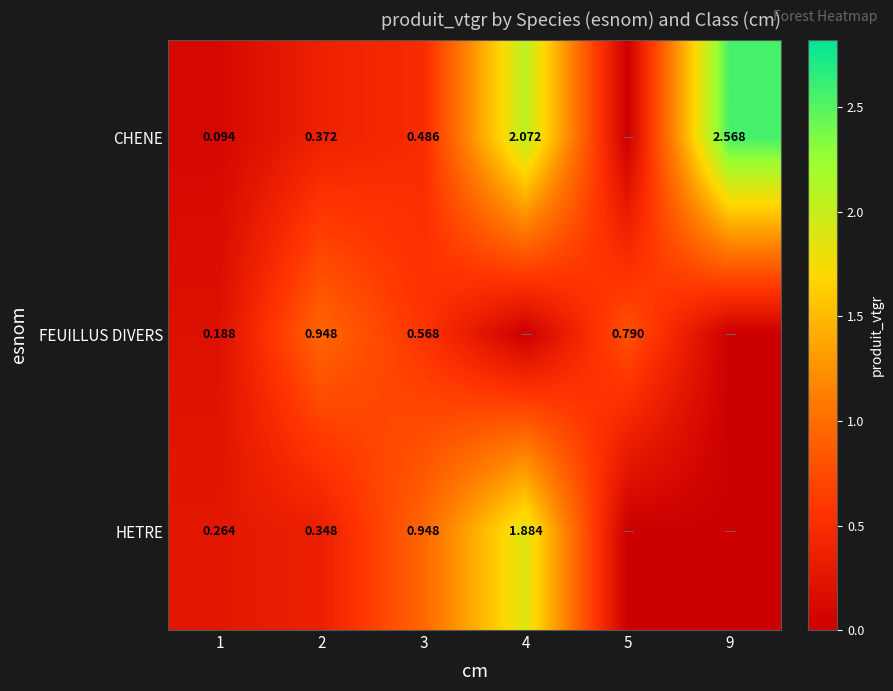

Rank the series at 1 from lowest to highest value.

CHENE, FEUILLUS DIVERS, HETRE